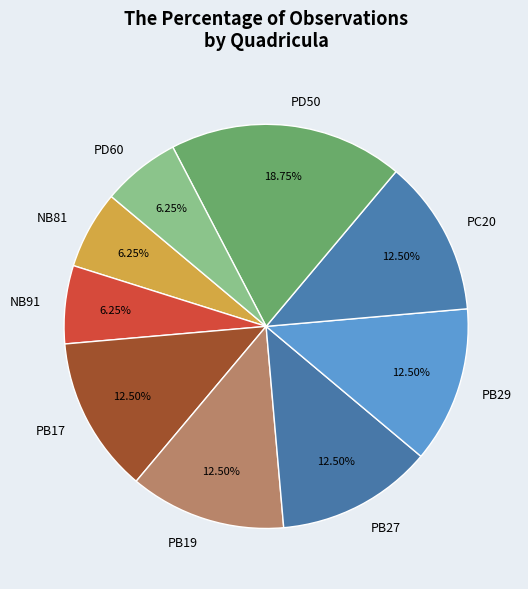

Is there a majority slice in this chart?

No